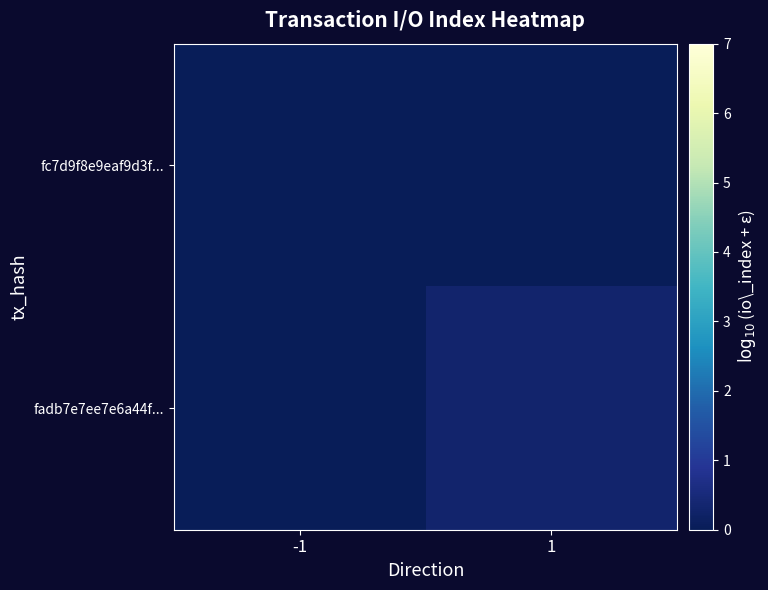

How many categories are shown in the chart?

2